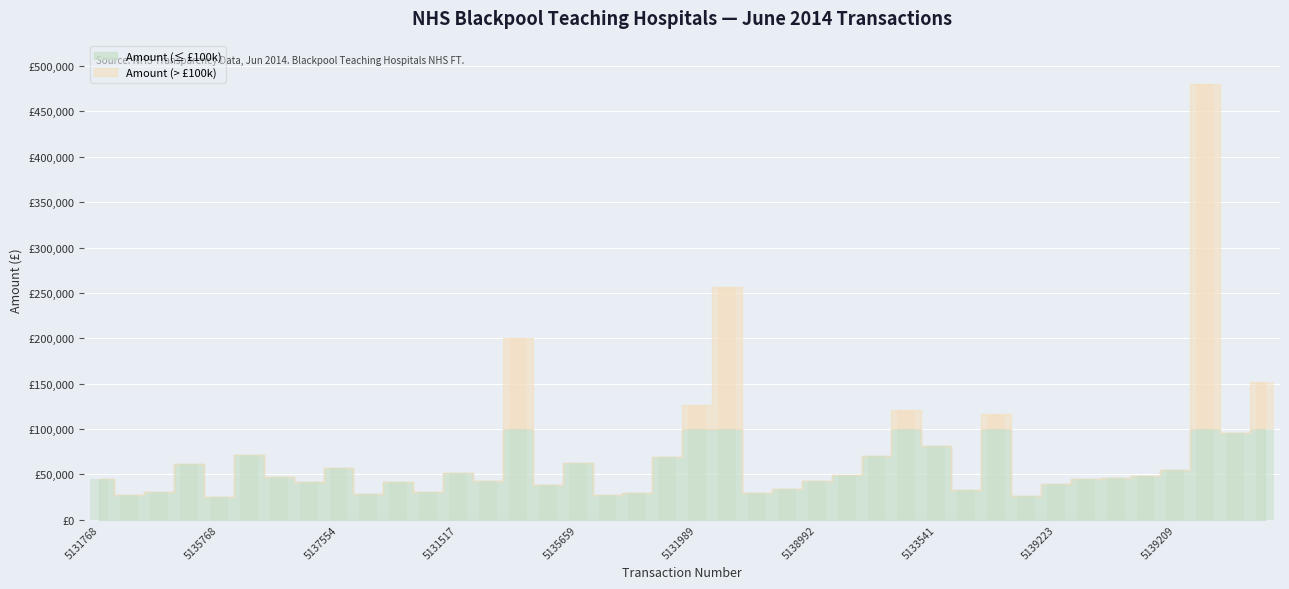

Which category has the highest value across all series?

5137347